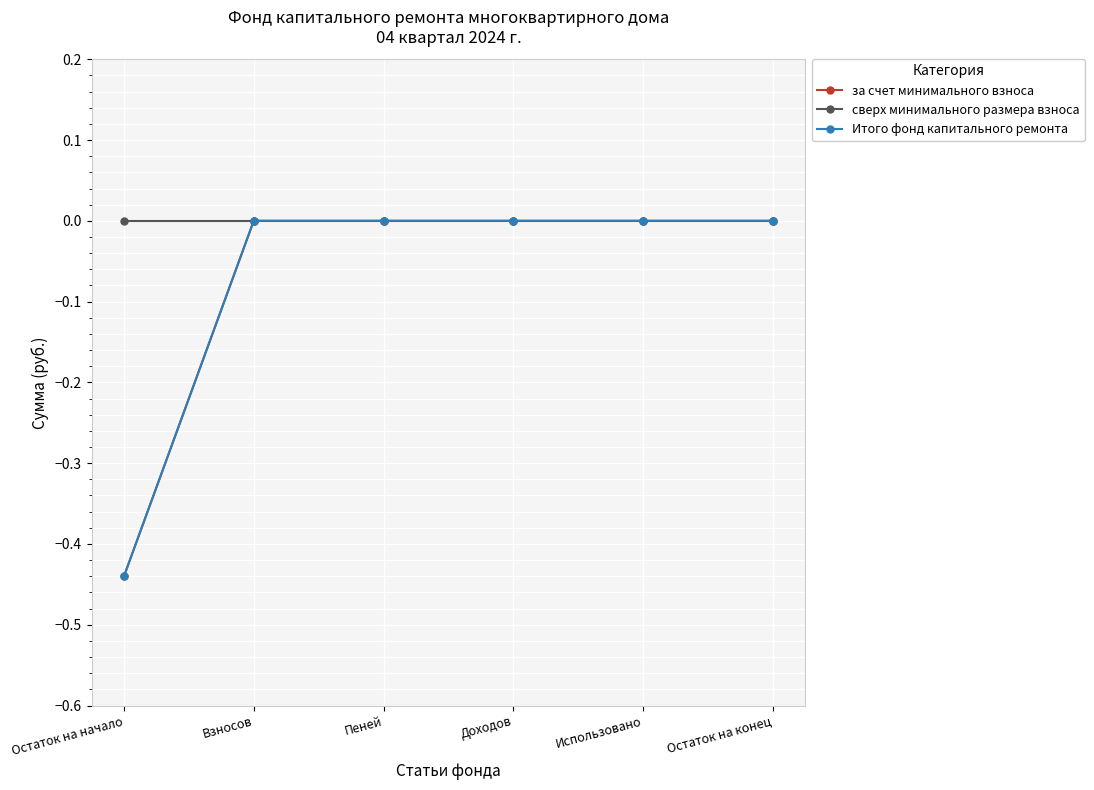

Which category has the highest value in the сверх минимального размера взноса series?

Остаток на начало